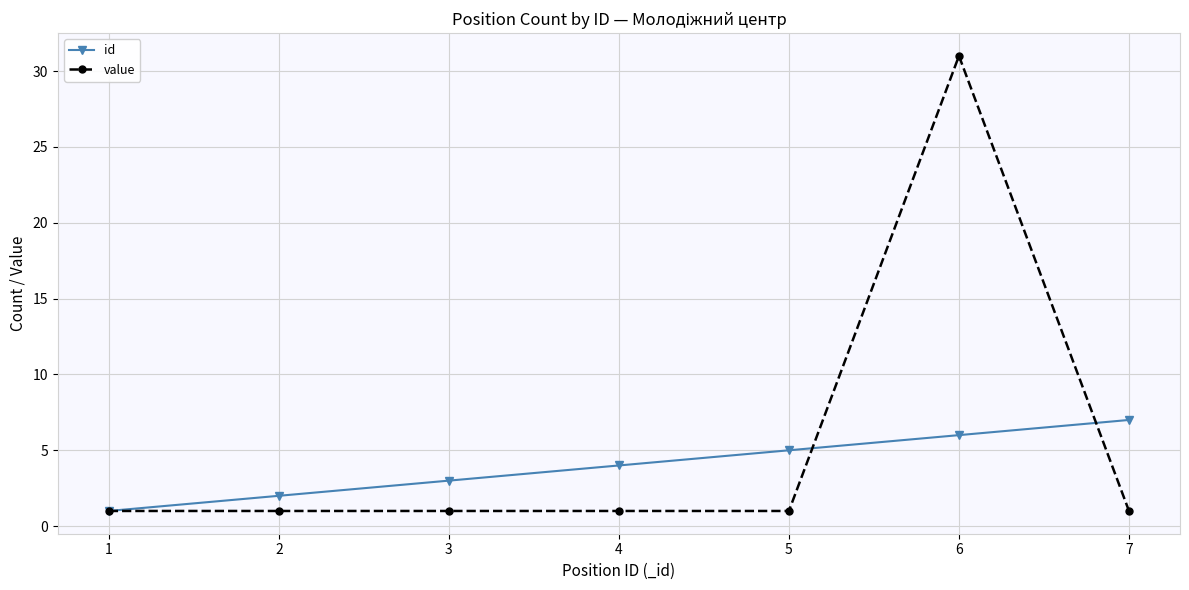

At which category is the sum across all series the highest?

6